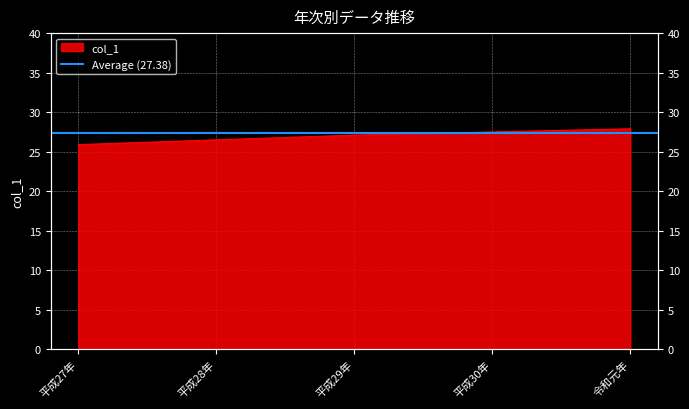

True or false: there are more than 1 points higher than both neighbors.

False